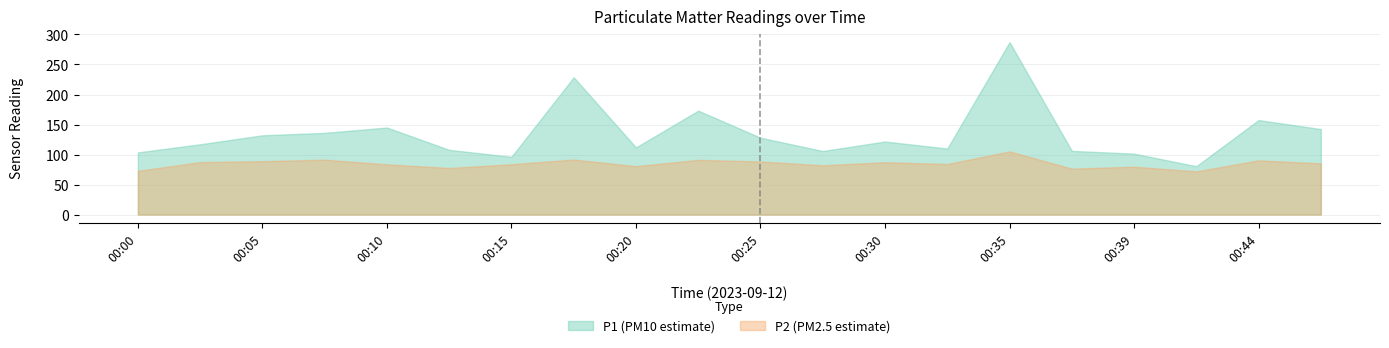

Reading left to right, extract all data points from this chart.

P1: 00:00=103.5	00:03=117.1	00:05=132.0	00:08=136.1	00:10=144.9	00:13=107.8	00:15=96.2	00:18=228.7	00:20=111.9	00:22=173.1	00:25=128.0	00:27=105.8	00:30=121.7	00:32=110.0	00:35=287.2	00:37=106.1	00:39=101.4	00:42=80.5	00:44=157.4	00:47=142.4
P2: 00:00=72.8	00:03=87.3	00:05=88.9	00:08=91.4	00:10=83.6	00:13=77.5	00:15=83.8	00:18=91.6	00:20=80.6	00:22=91.1	00:25=88.4	00:27=82.0	00:30=87.2	00:32=84.2	00:35=105.2	00:37=76.5	00:39=79.7	00:42=71.9	00:44=90.3	00:47=85.2